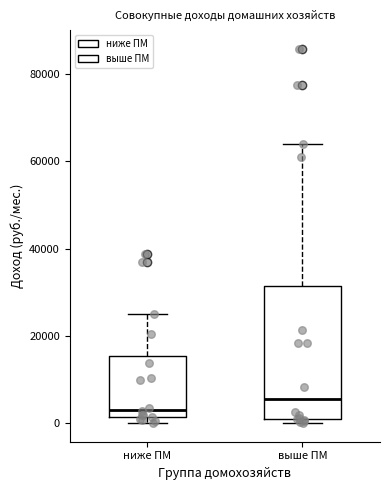

Reading left to right, read every box against the y-axis: the position of its median line, the range the box covers, and the ends of its whiskers. The values are not printed on the chart, so give them approximately, as read against the axis.

ниже ПМ: median 4000, box 2000 to 16000, whiskers 0 to 24000
выше ПМ: median 6000, box 0 to 32000, whiskers 0 (just below the box's lower edge) to 64000